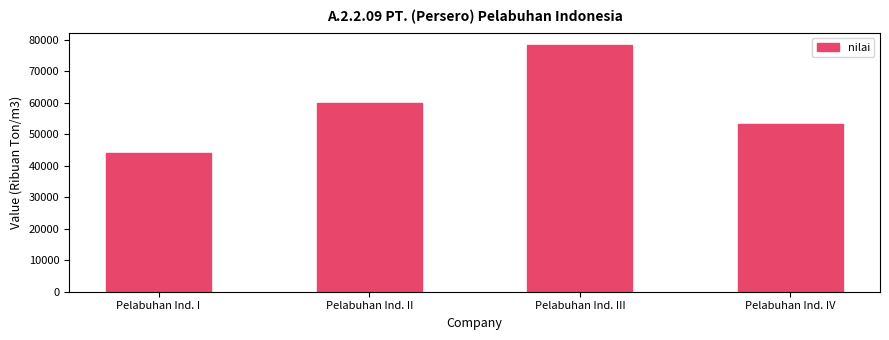

What is the difference between the maximum and second lowest values?

25003